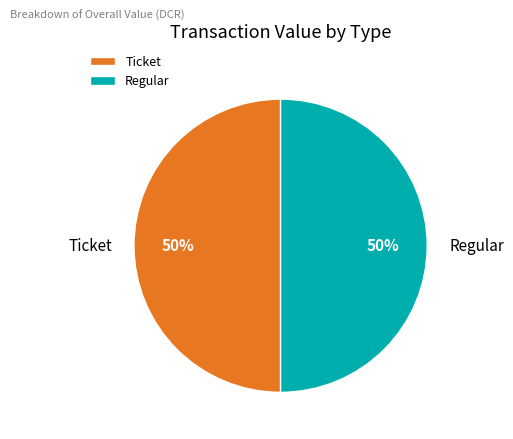

The Ticket slice represents 1% of the pie. True or false?

False